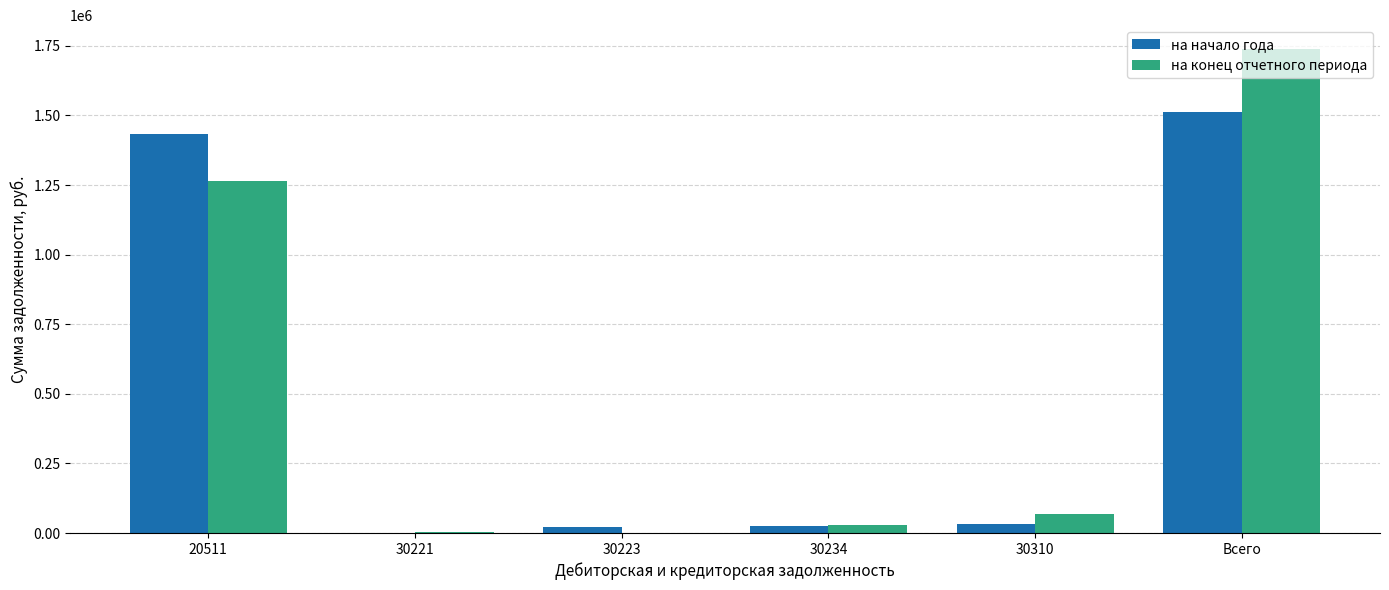

Are the bars horizontal?

No